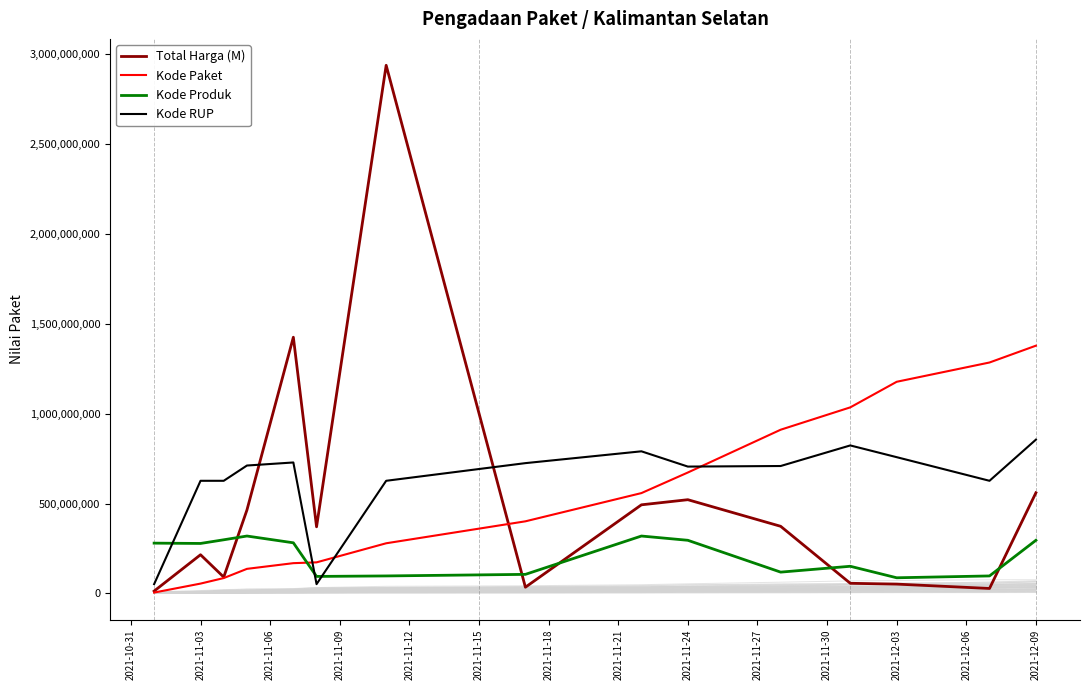

True or false: Kode RUP has a value of 1082299307 at 2021-12-09.

False